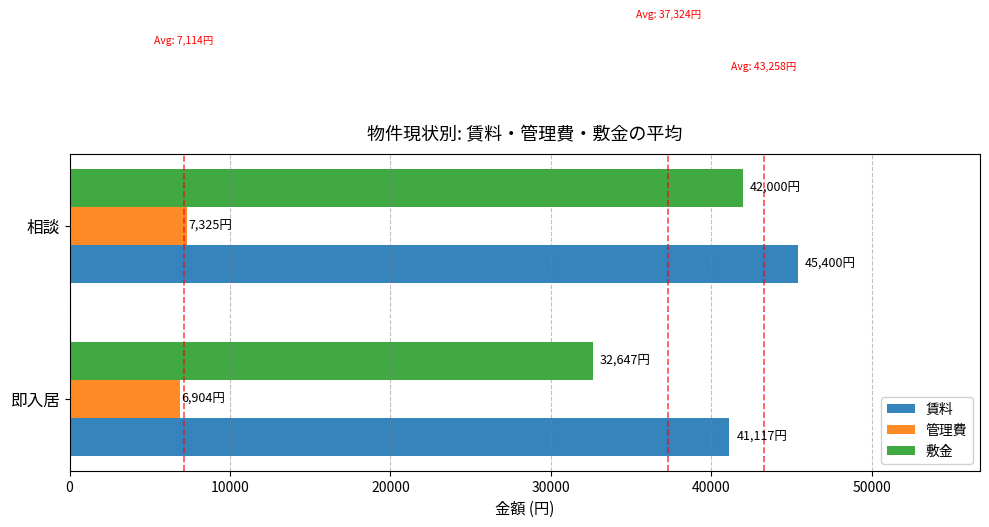

At which label is 敷金 closest to 37323?

即入居